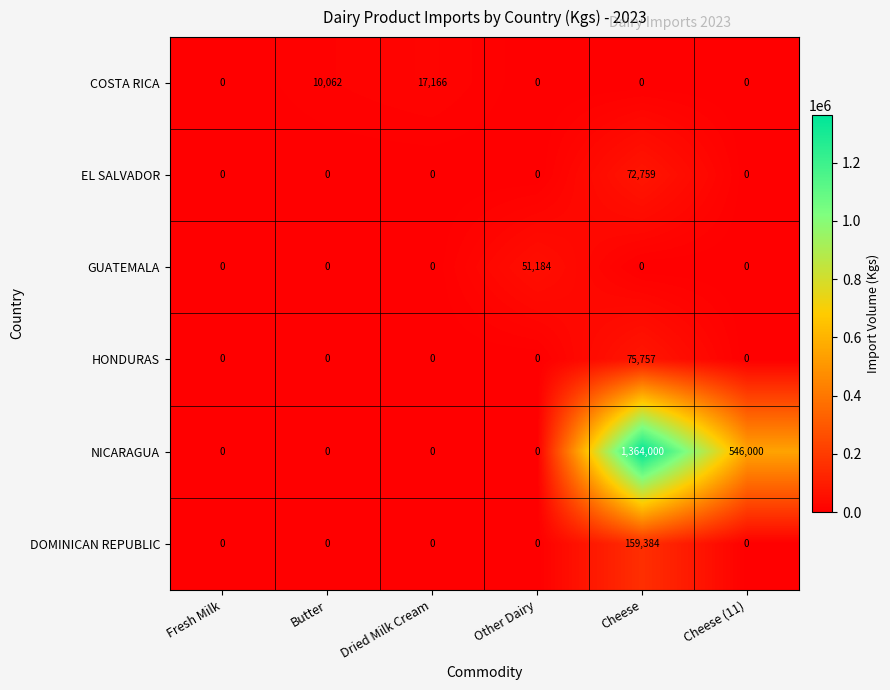

List the series in order of their peak value, lowest first.

COSTA RICA, GUATEMALA, EL SALVADOR, HONDURAS, DOMINICAN REPUBLIC, NICARAGUA